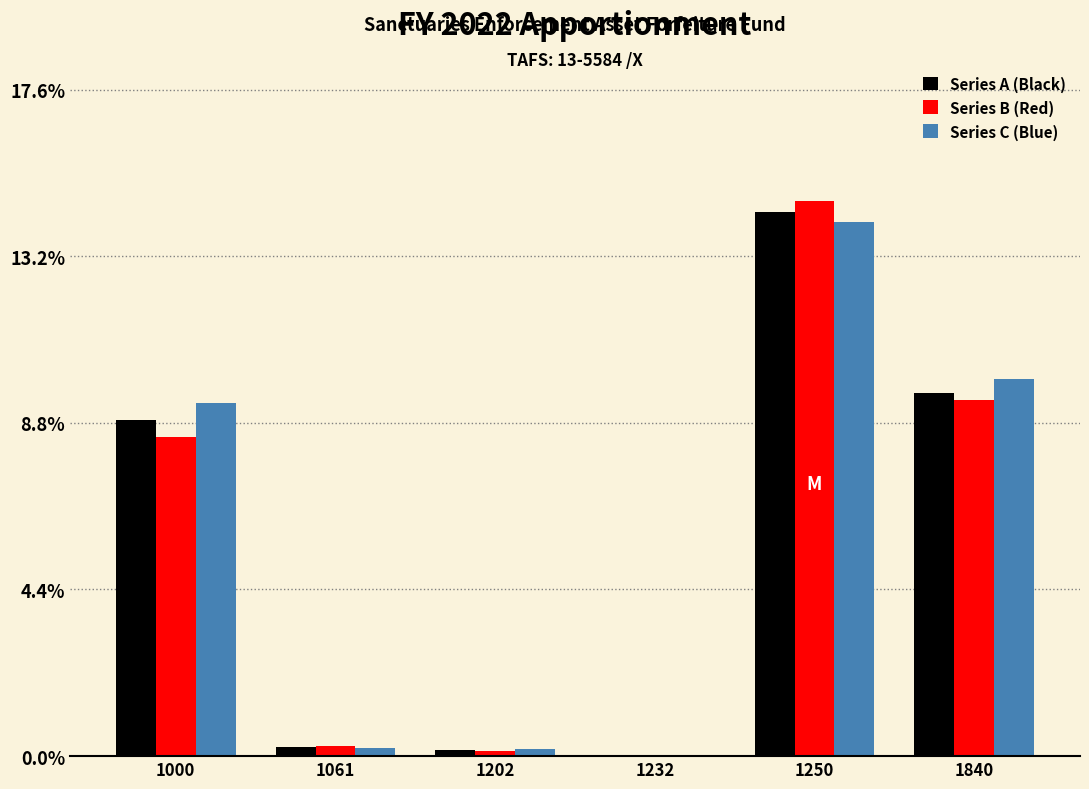

Reading right to left, transcribe all the data shown in this chart.

Series A (Black): 1840=9.6	1250=14.4	1232=0.0	1202=0.2	1061=0.2	1000=8.9
Series B (Red): 1840=9.4	1250=14.7	1232=0.0	1202=0.1	1061=0.3	1000=8.4
Series C (Blue): 1840=10.0	1250=14.1	1232=0.0	1202=0.2	1061=0.2	1000=9.3